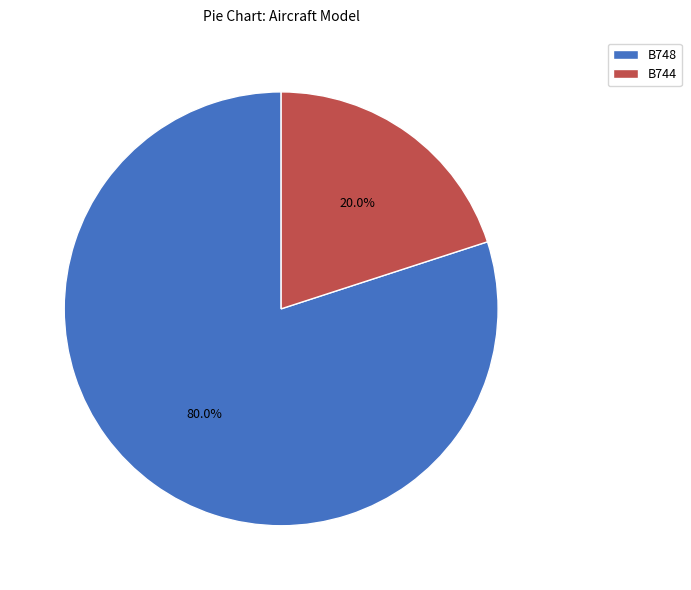

What percentage is the B748 slice, to the nearest percent?

80%